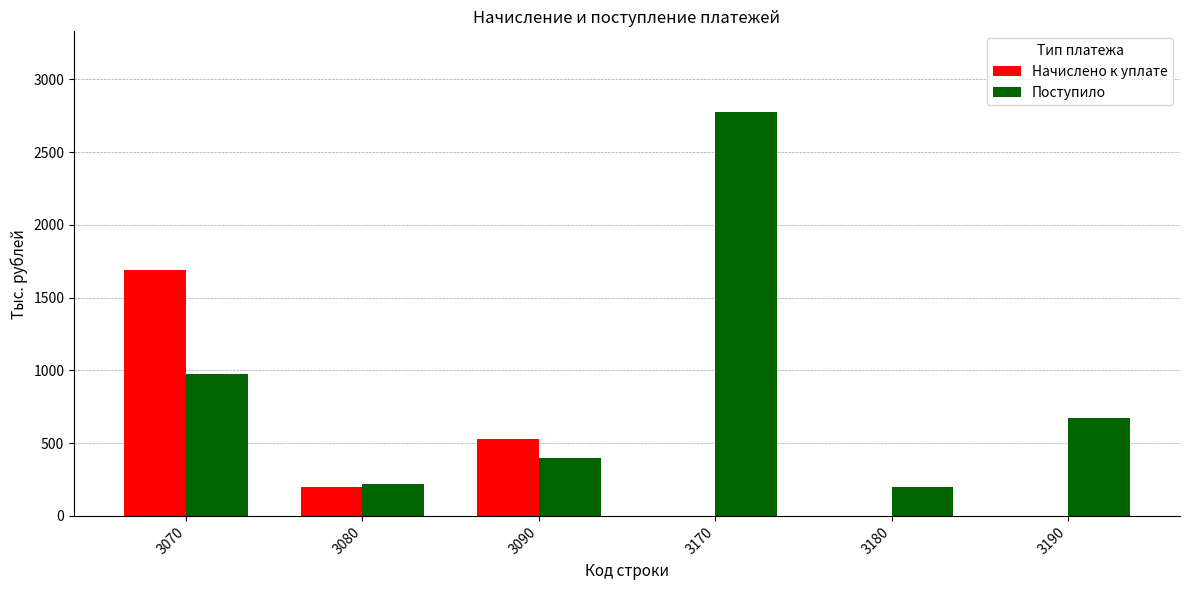

Reading right to left, list all the values displayed in this chart.

Начислено к уплате: 3190=0	3180=0	3170=0	3090=528	3080=196	3070=1693
Поступило: 3190=670	3180=197	3170=2775	3090=396	3080=217	3070=979